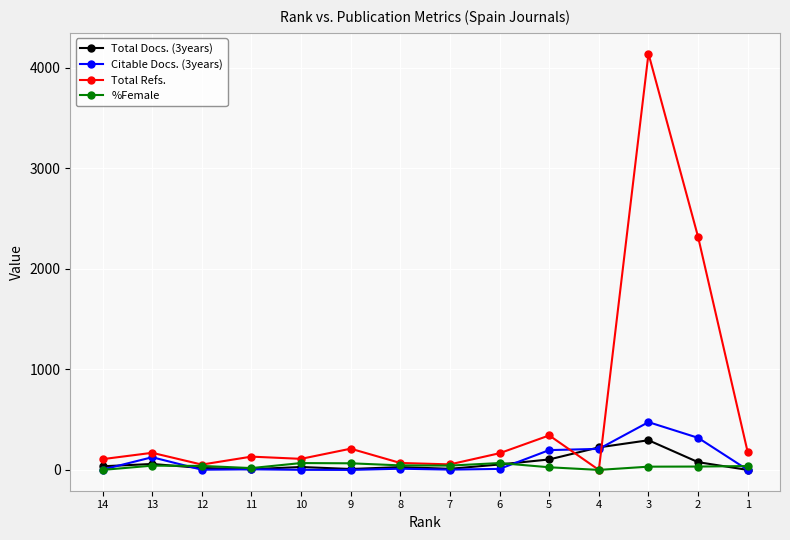

Which series has the widest spread of values?

Total Refs.